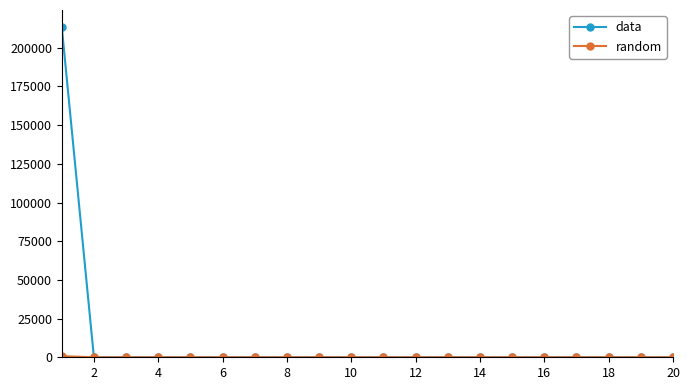

How many data points in data are above 0?

1